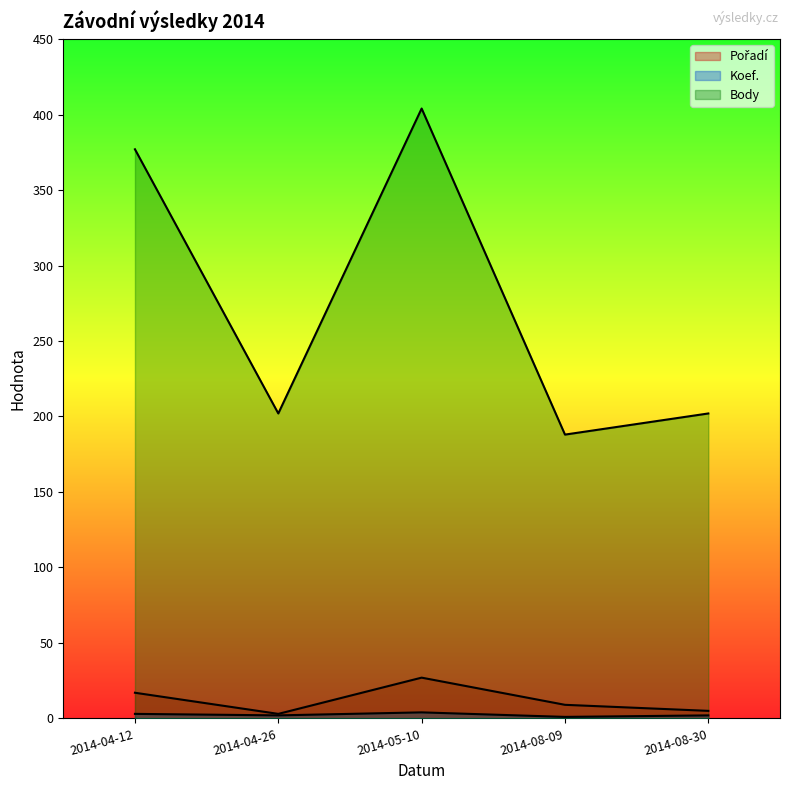

Does the chart have visible grid lines?

No